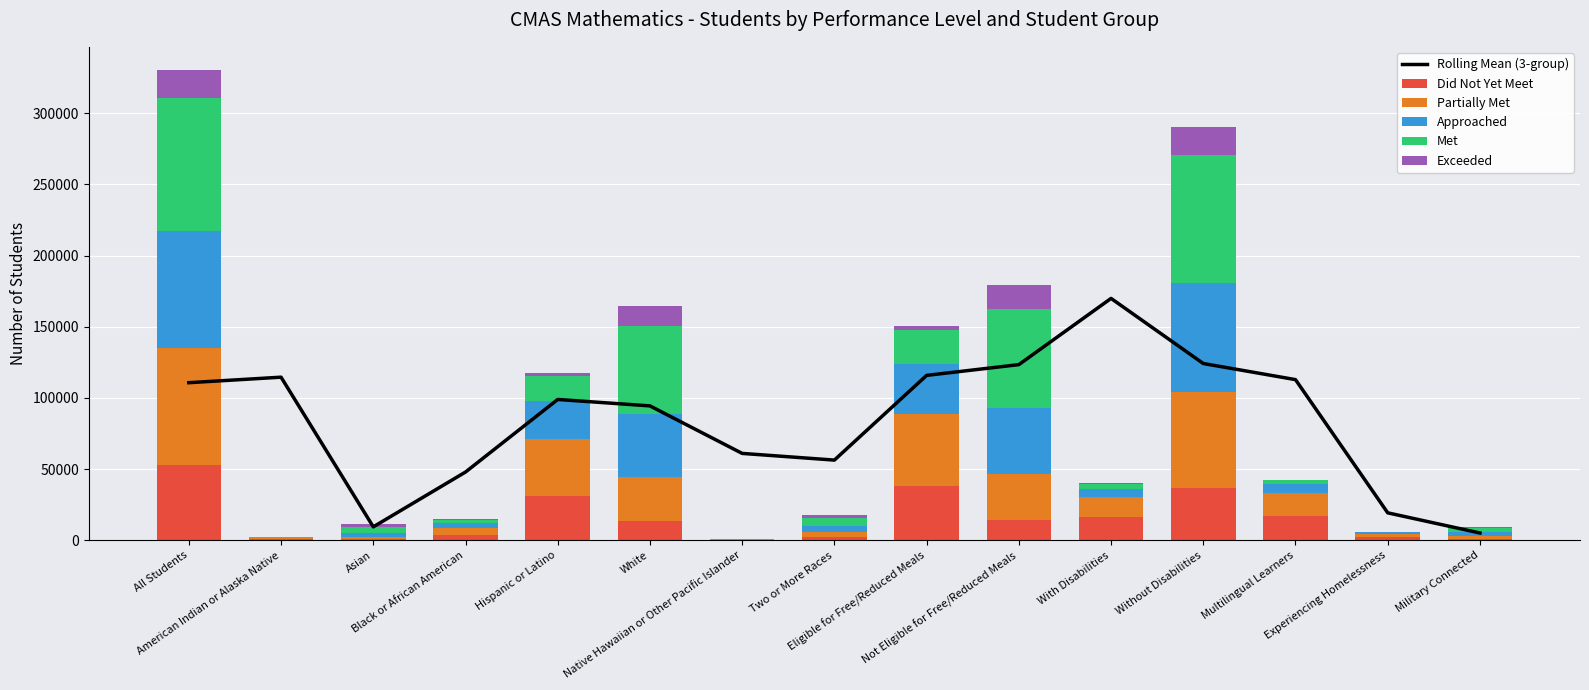

Which series has the largest total across all categories?

Rolling Mean (3-group)